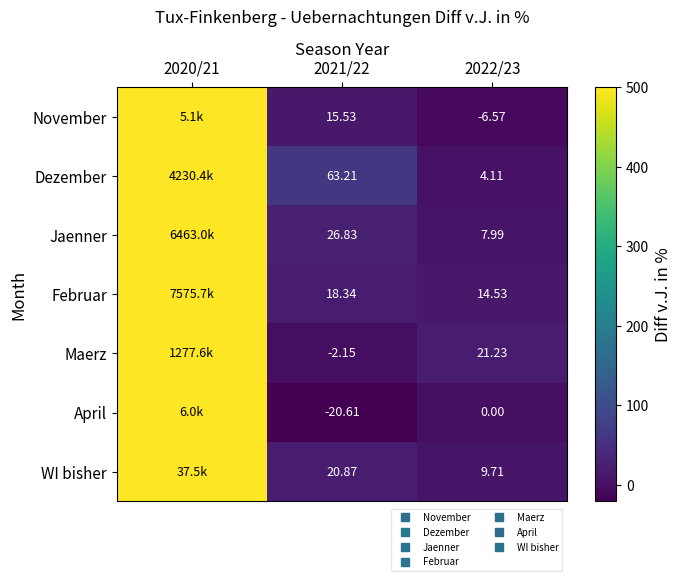

Rank the categories by WI bisher value from highest to lowest.

2020/21, 2021/22, 2022/23